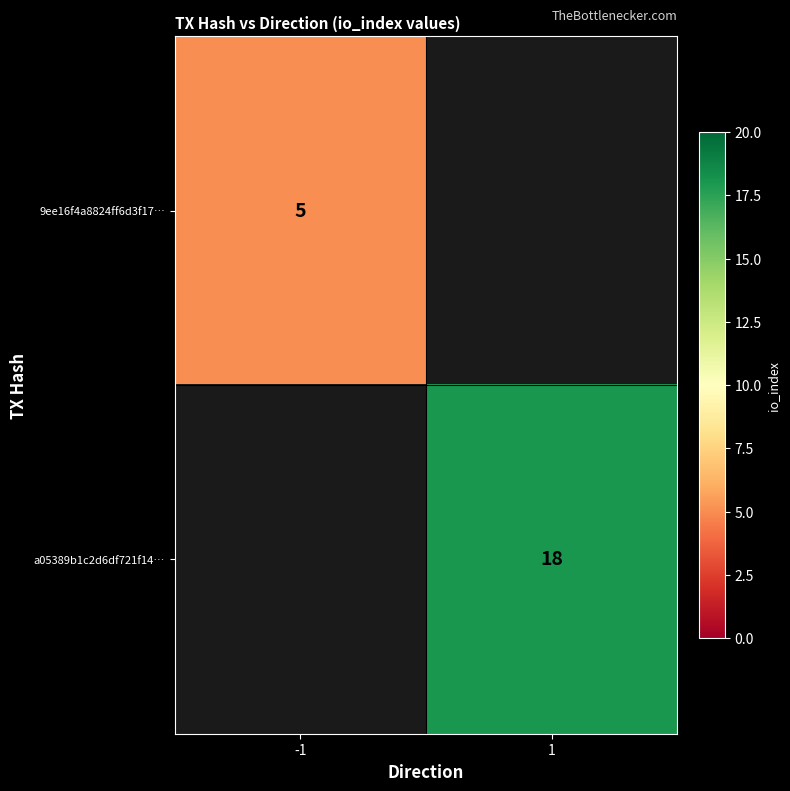

True or false: a05389b1c2d6df721f14… has a value of 18 at 1.

True